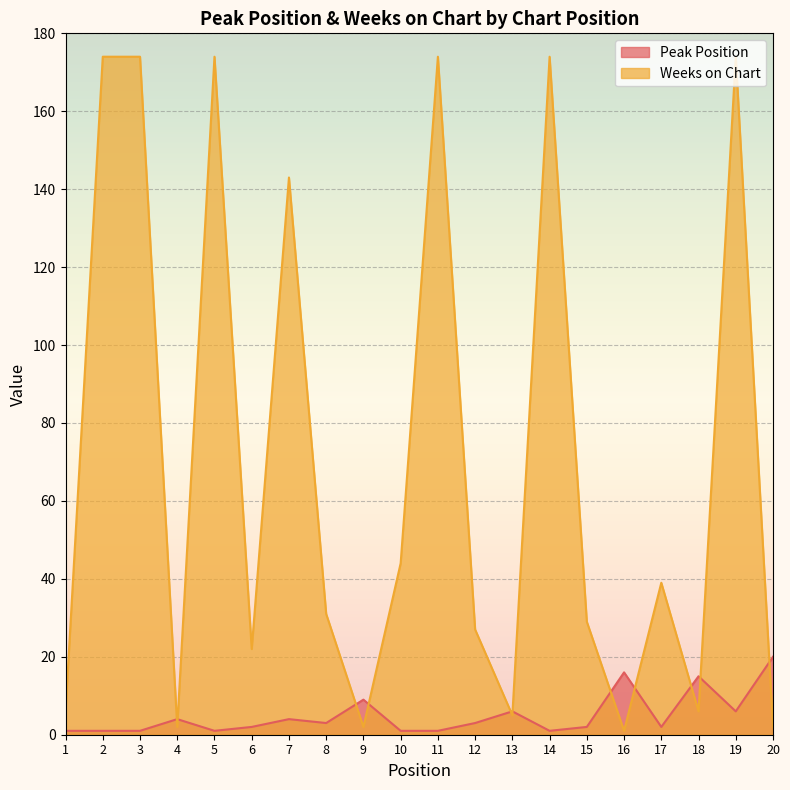

After their last crossing, which series has the higher values: Weeks on Chart or Peak Position?

Peak Position